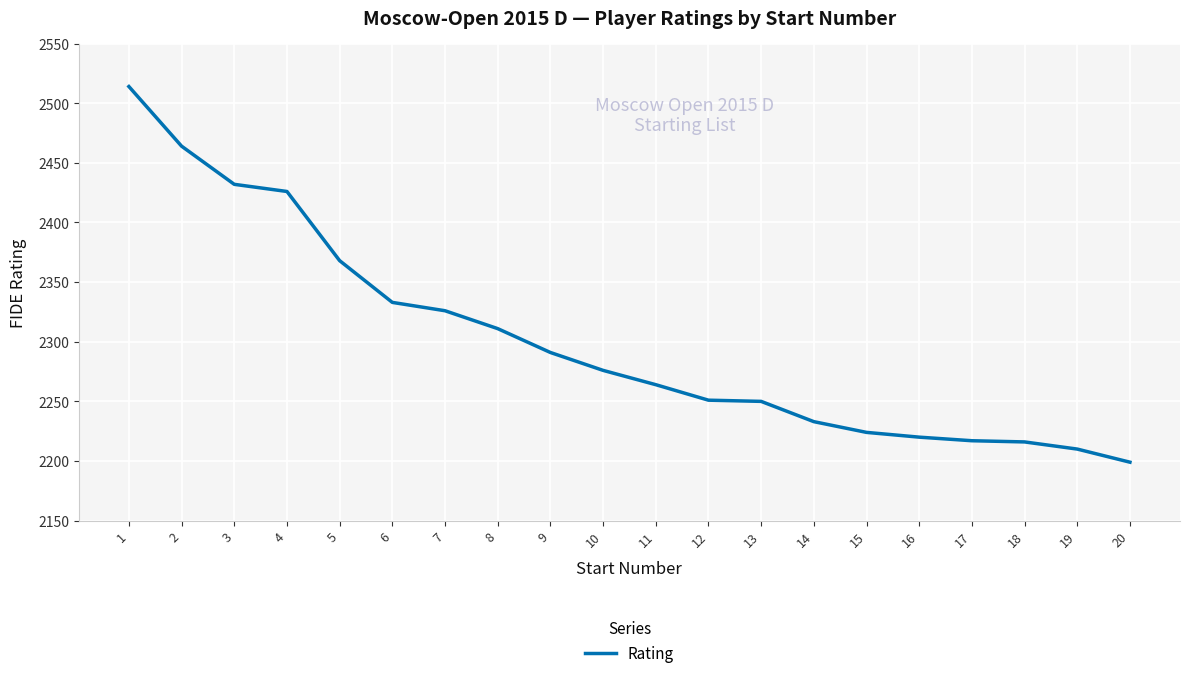

Between 17 and 11, which is larger?

11